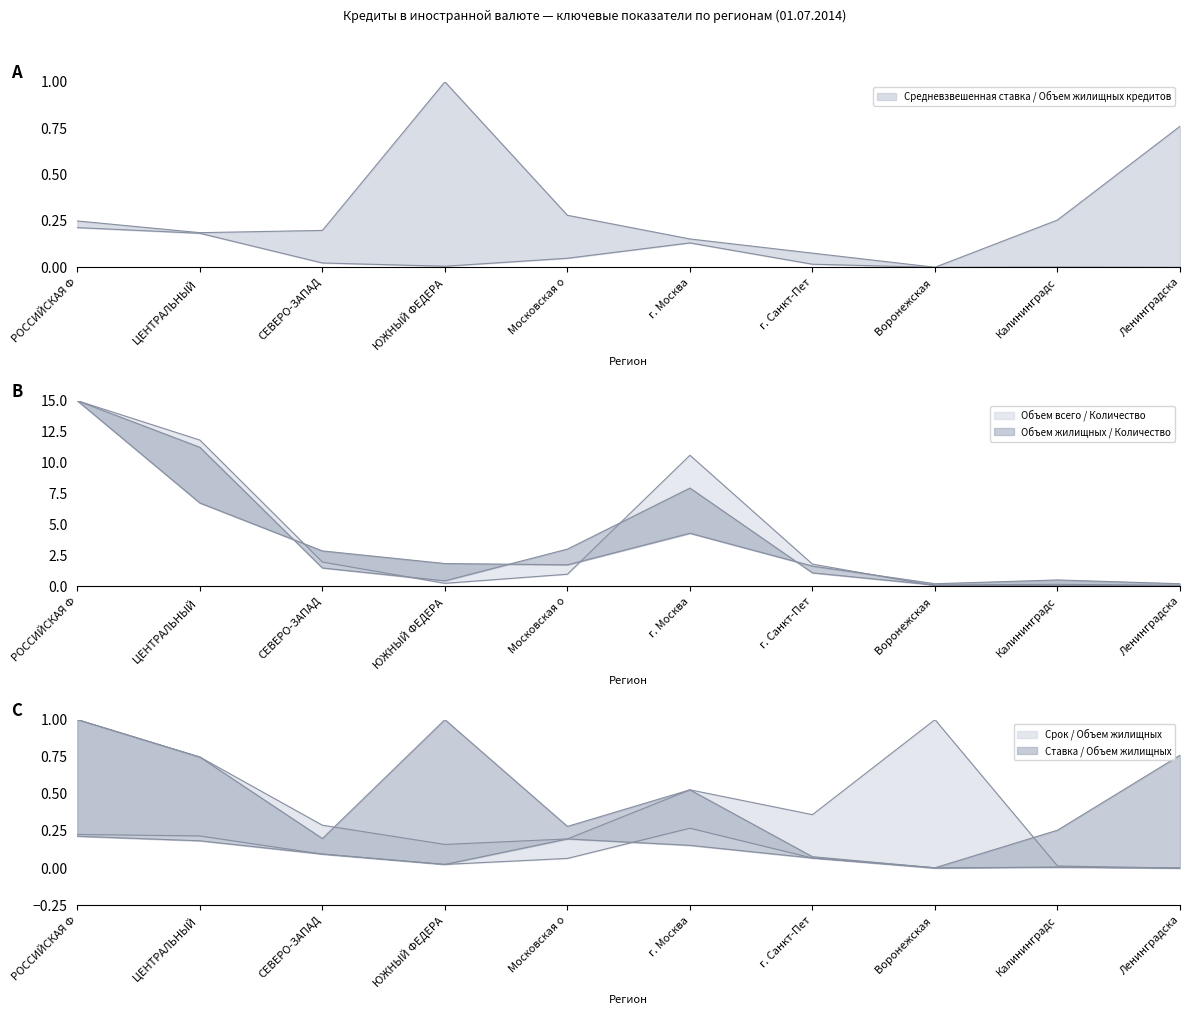

How many interior local valleys does the Количество жилищных кредитов series have?

2